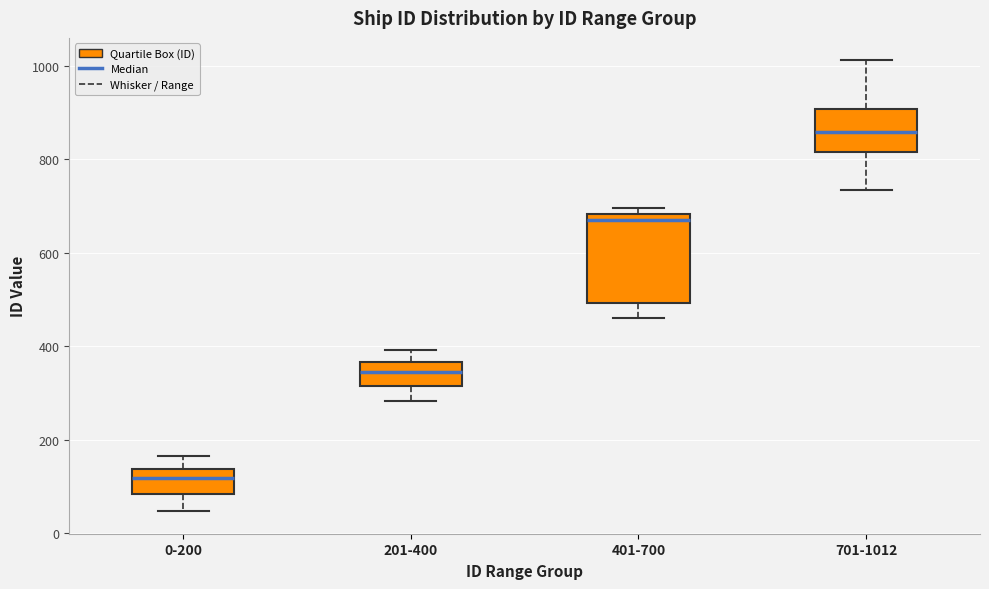

Comparing the boxes themselves (not the whiskers), which one is the tallest?

401-700